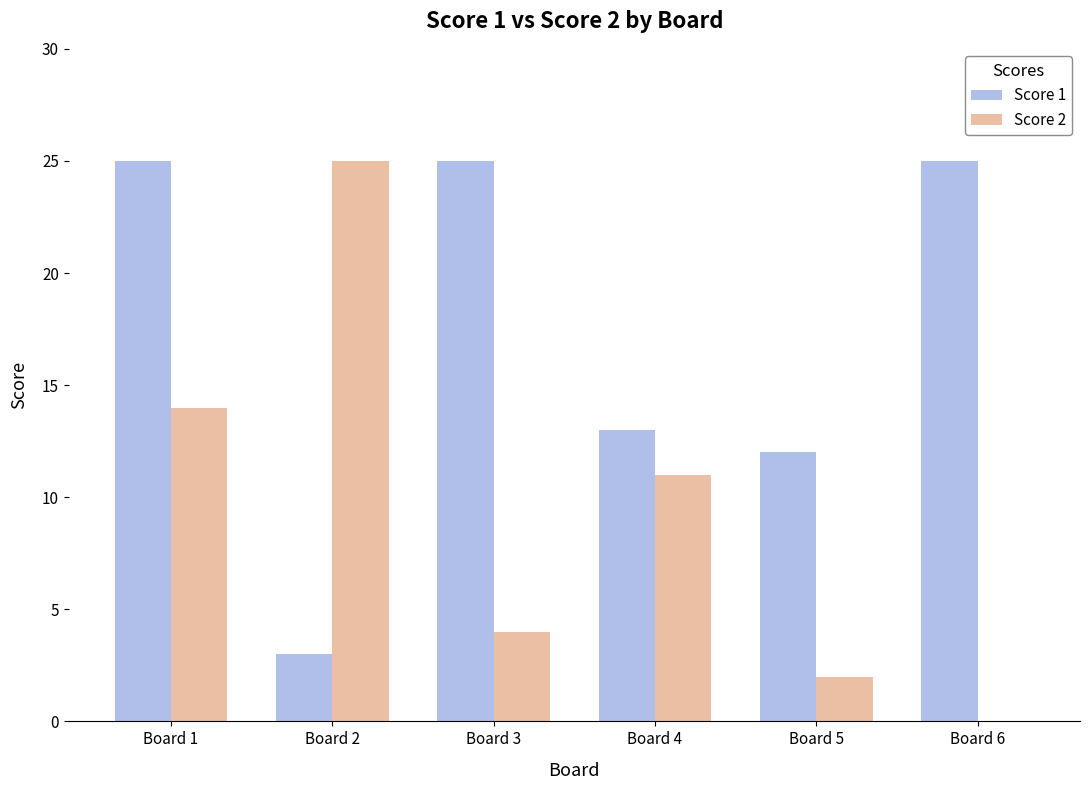

Which series has the largest total across all categories?

Score 1